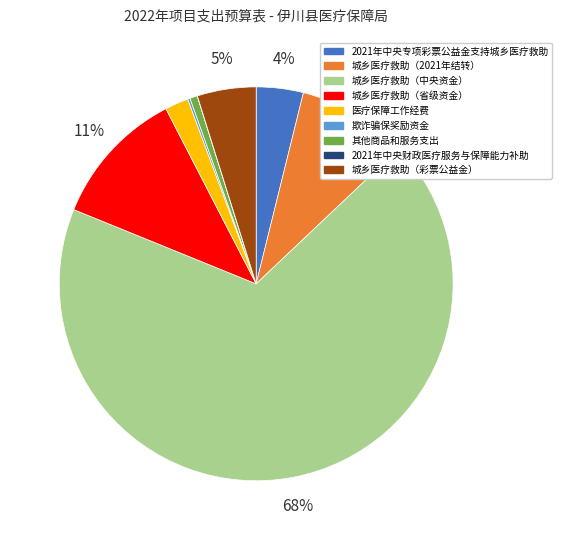

Which category has the biggest portion of the pie?

城乡医疗救助（中央资金）